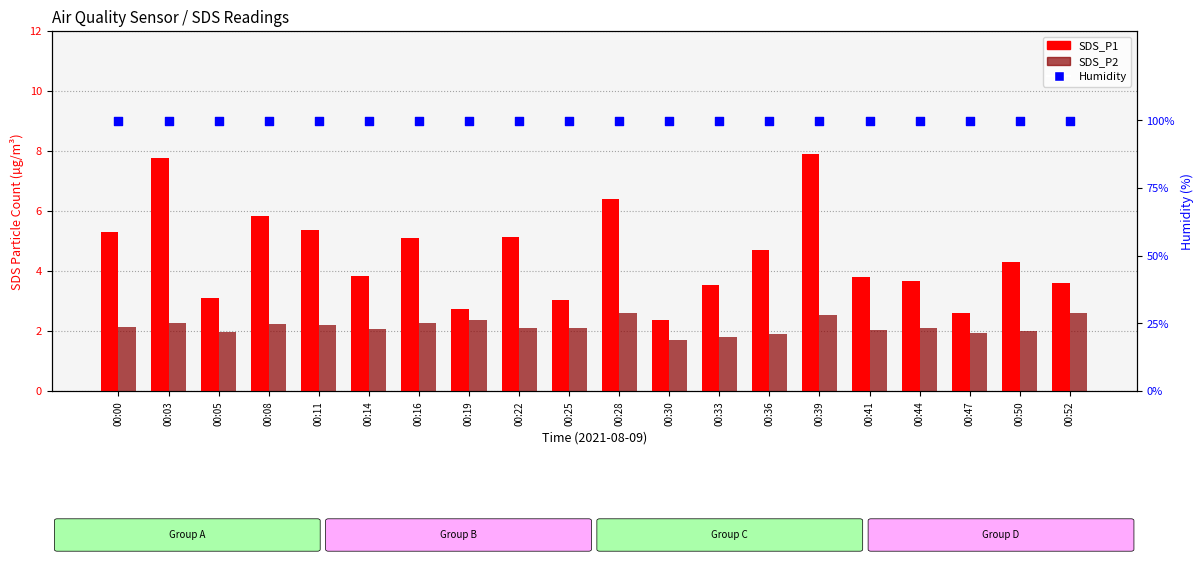

Which series reaches the minimum Y coordinate?

SDS_P2